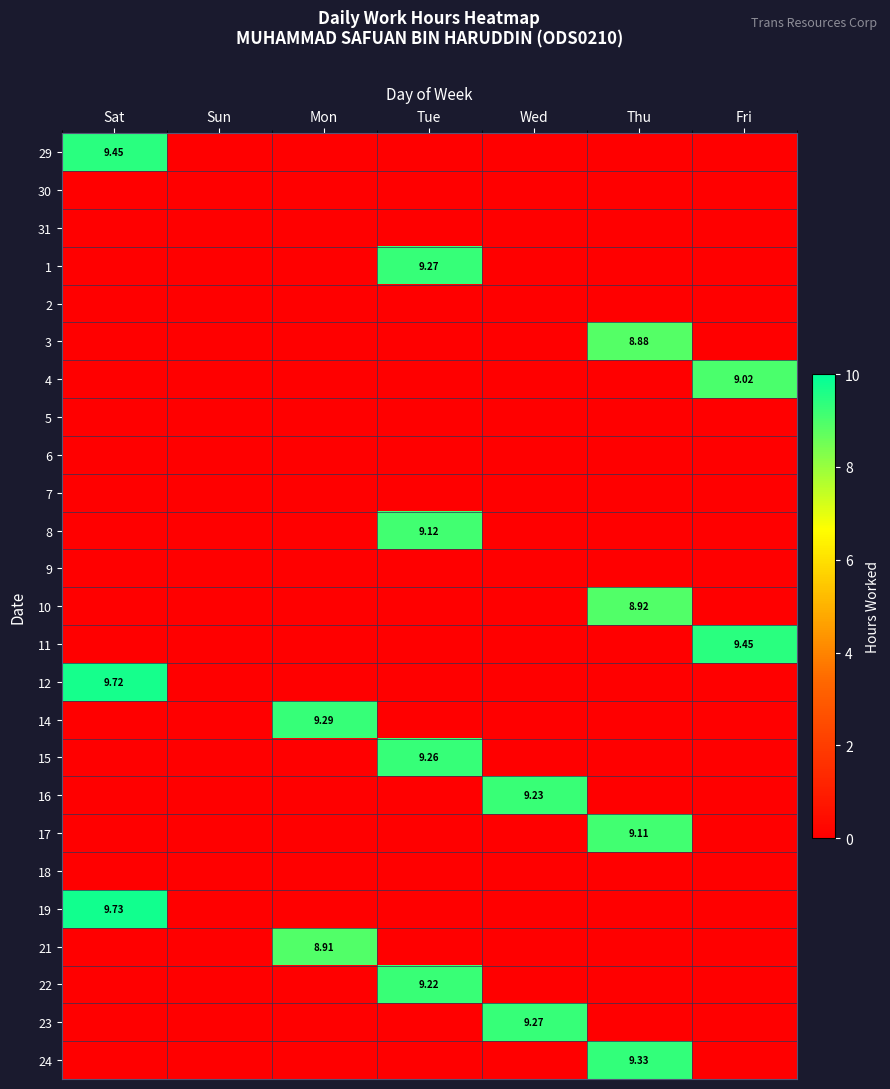

What is the maximum value shown in the chart?

9.7